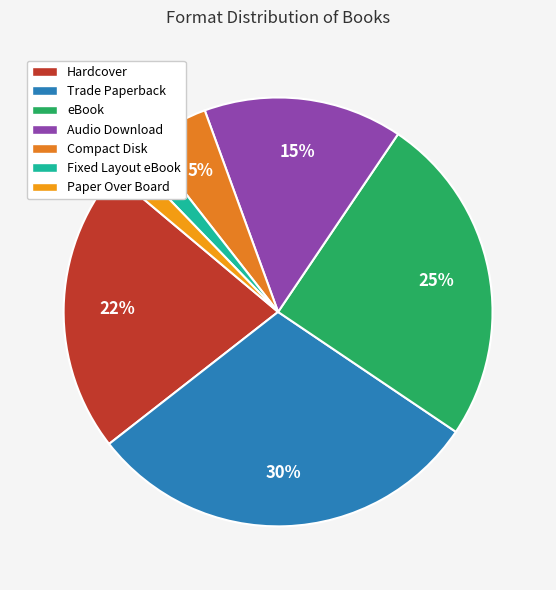

To the nearest percent, what is the difference between the largest and smallest slice percentages?

28%